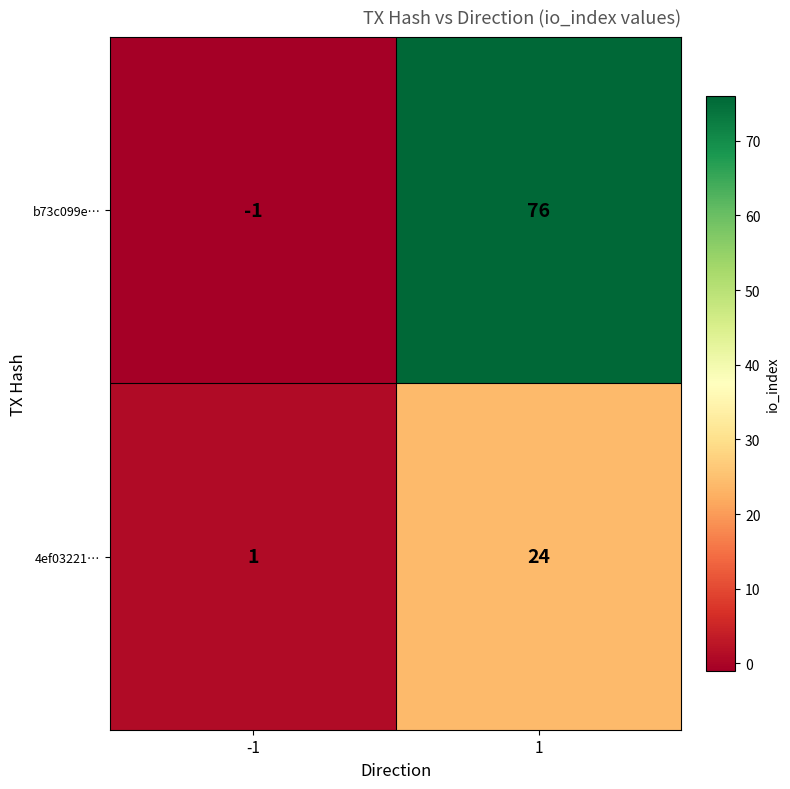

The value of 4ef03221… at -1 is 1. True or false?

True